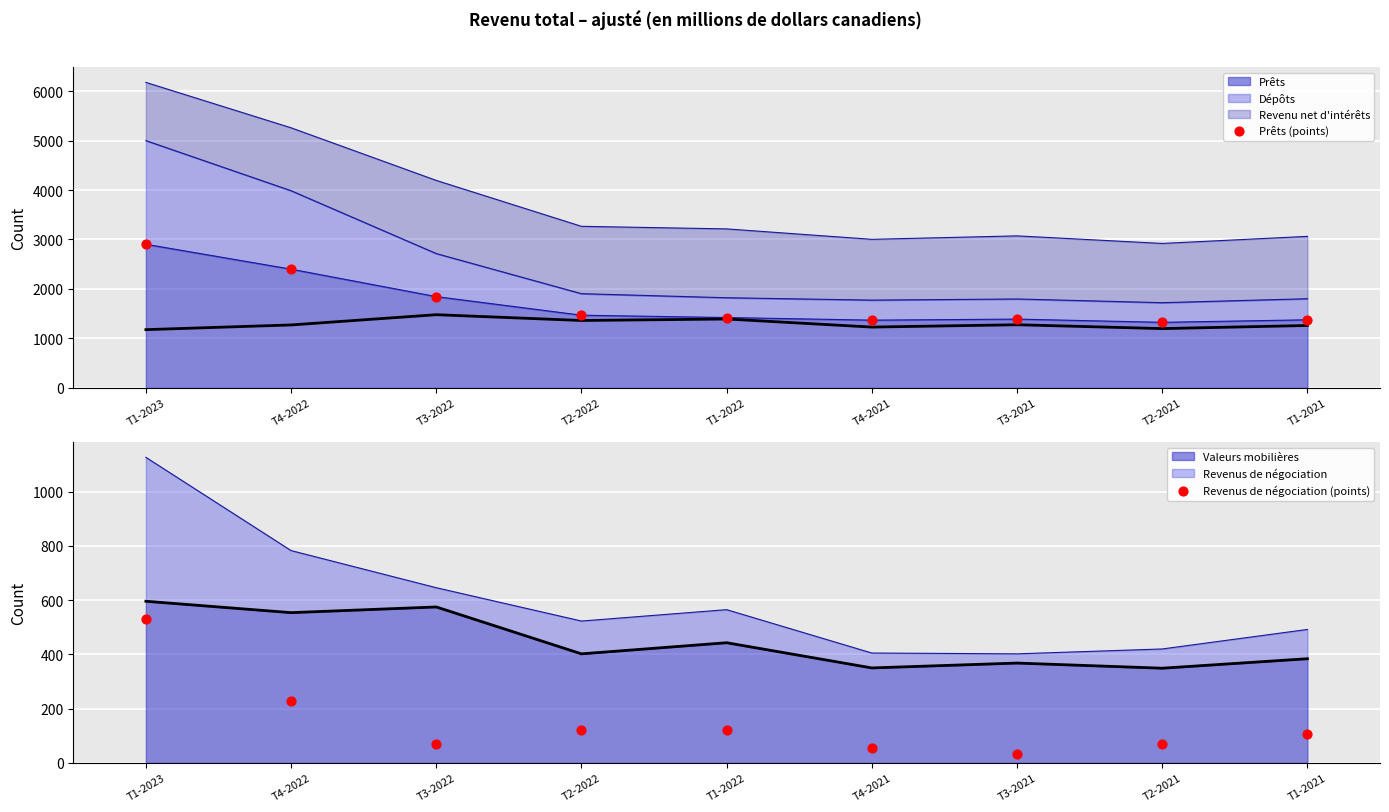

Which series has the largest Y range (max minus min)?

Prêts (points)